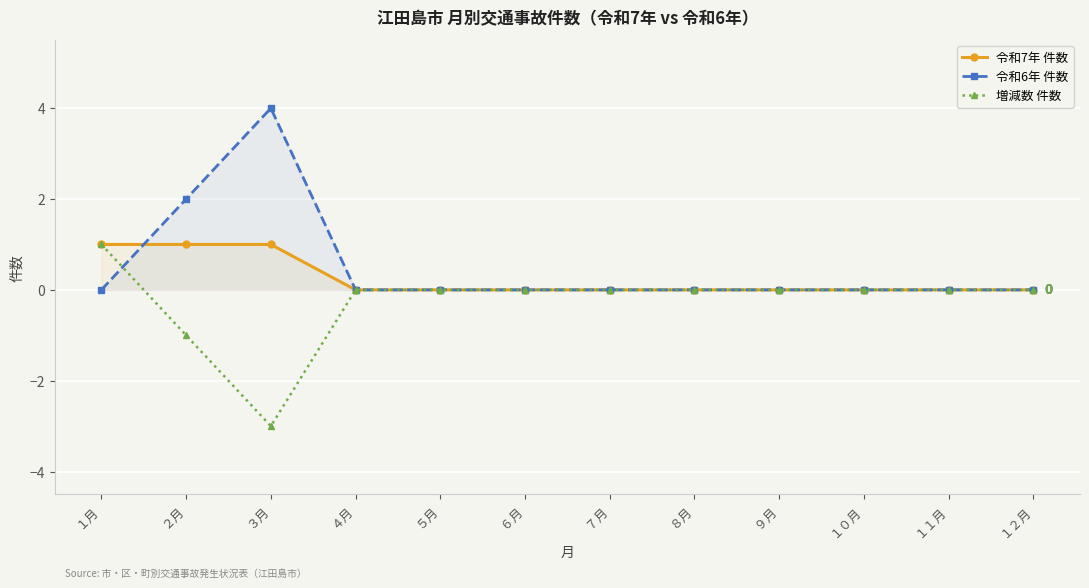

At how many categories does at least one series exceed 2?

1